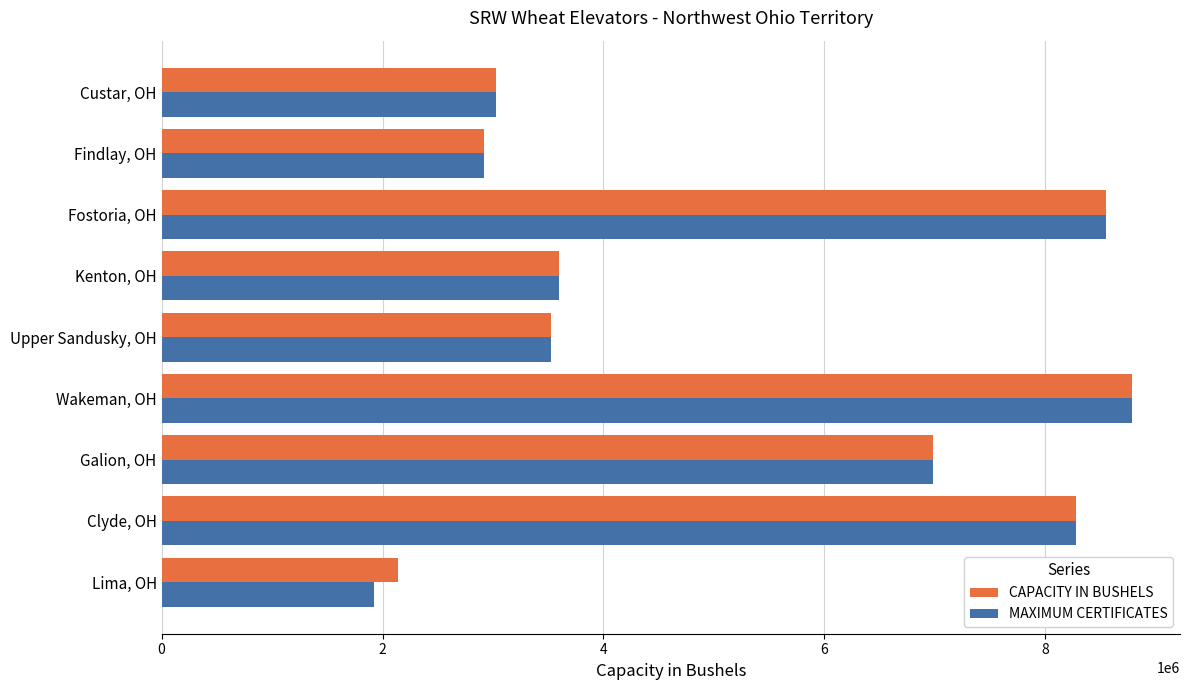

Is it true that CAPACITY IN BUSHELS equals 8275000.0 at Clyde, OH?

True